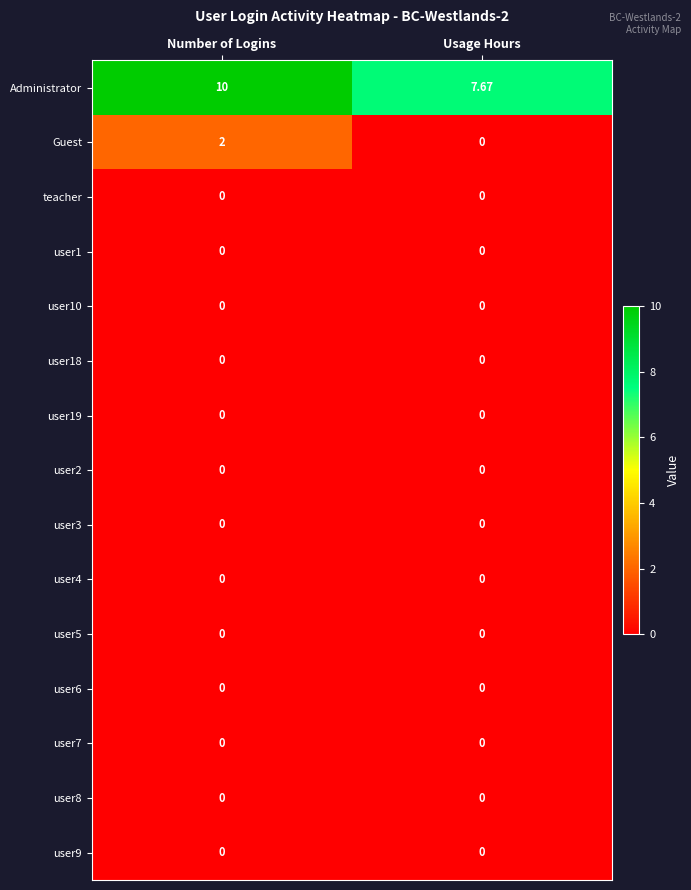

What is the total value across all series at Number of Logins?

12.0